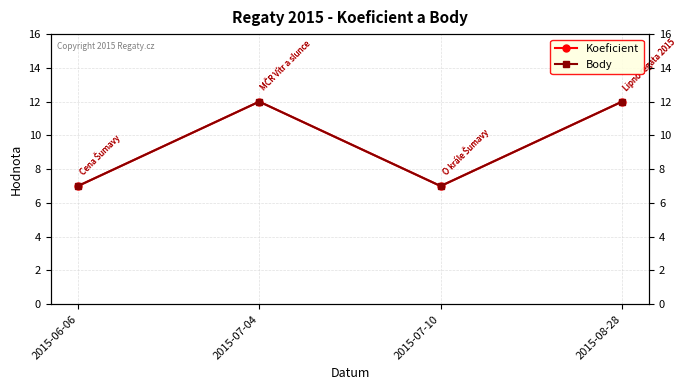

How many categories are shown in the chart?

4